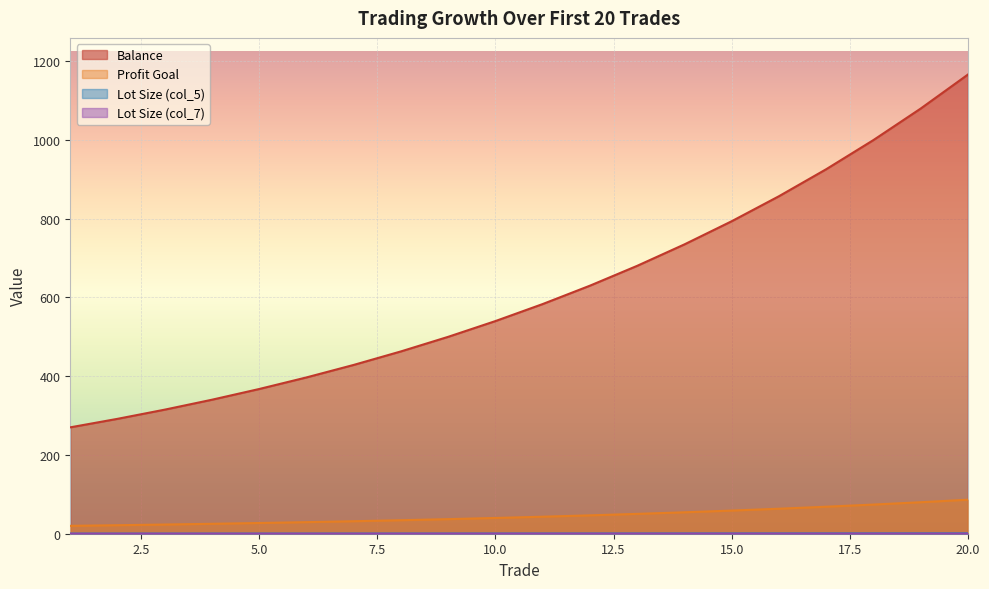

At which label does Balance first exceed 582?

11